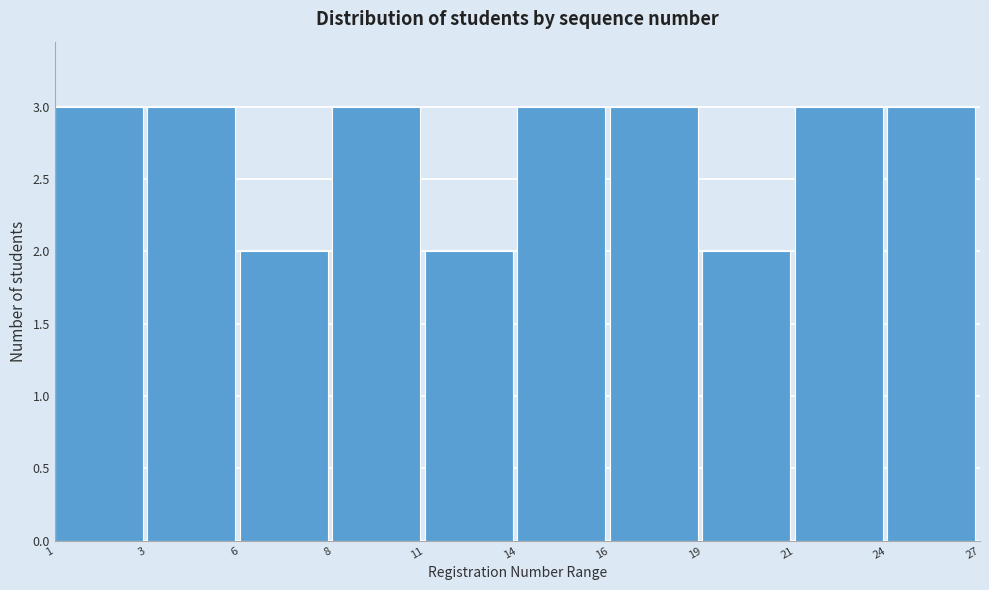

Reading left to right, transcribe all the data shown in this chart.

1=3	3=3	6=2	8=3	11=2	14=3	16=3	19=2	21=3	24=3